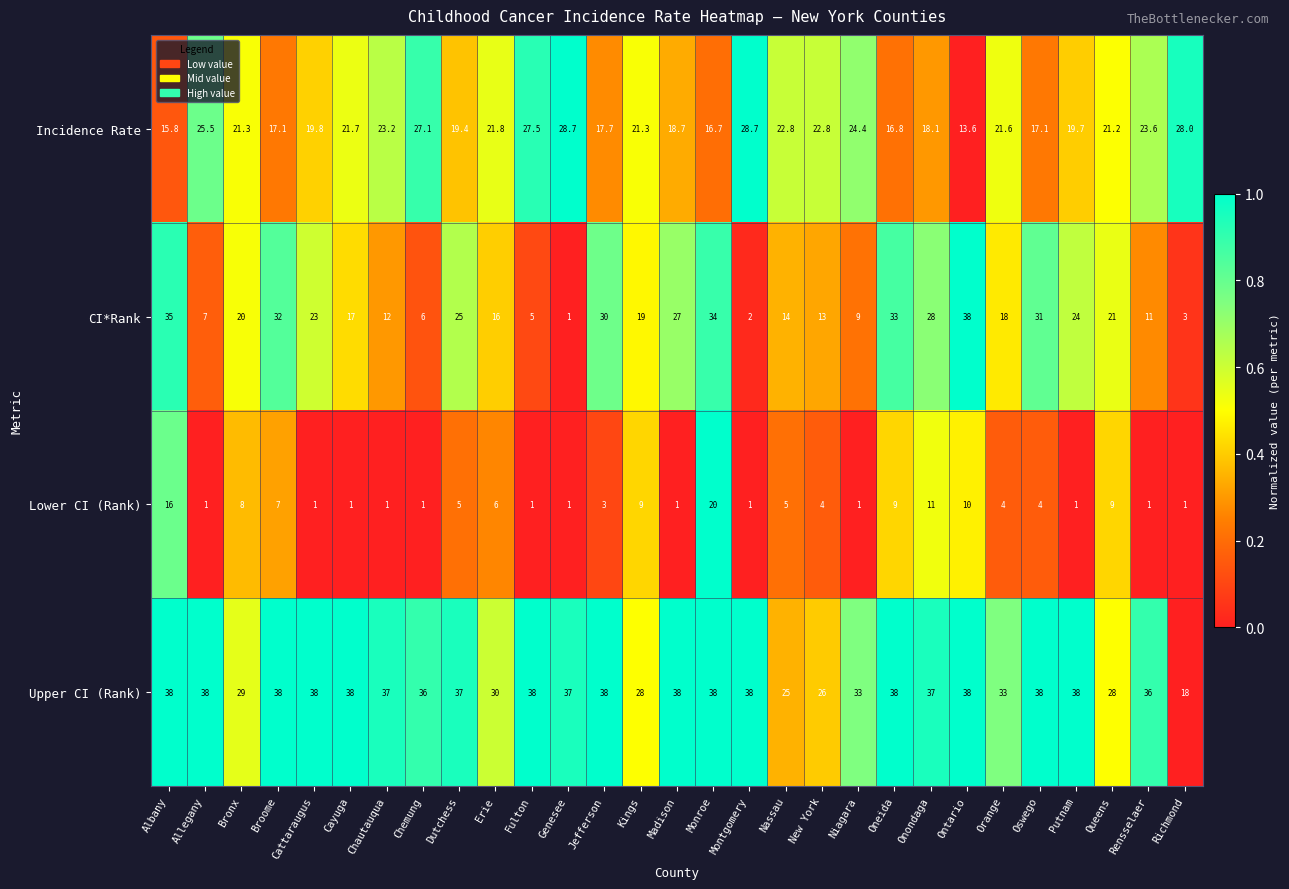

Which series has the largest total across all categories?

Upper CI (Rank)